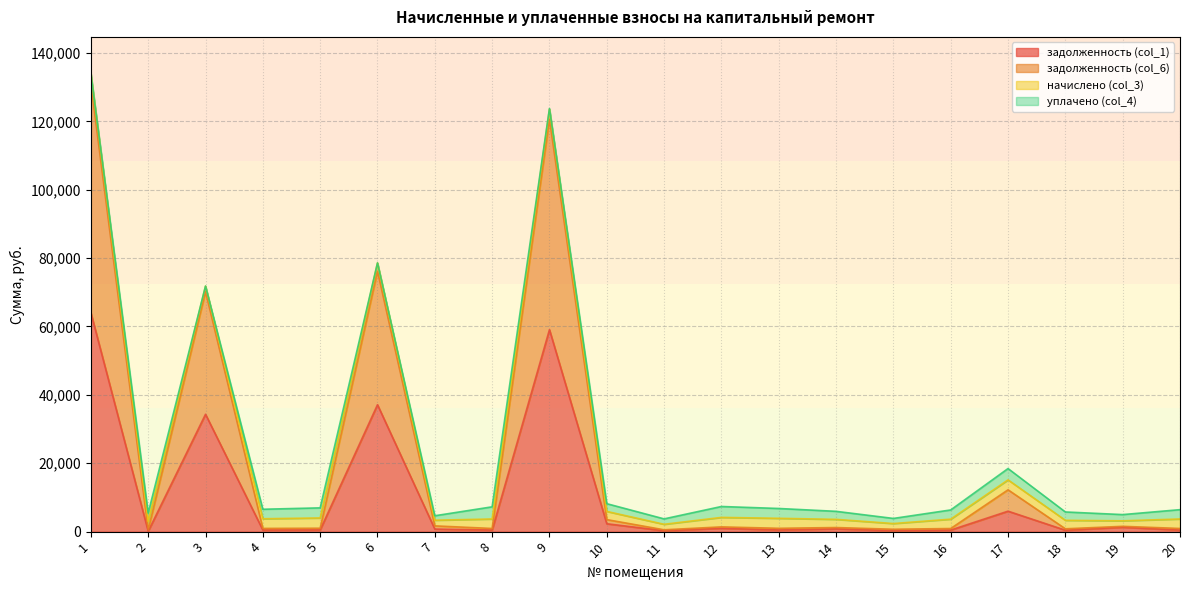

The задолженность (col_1) series shows 183.7 at 5. True or false?

False